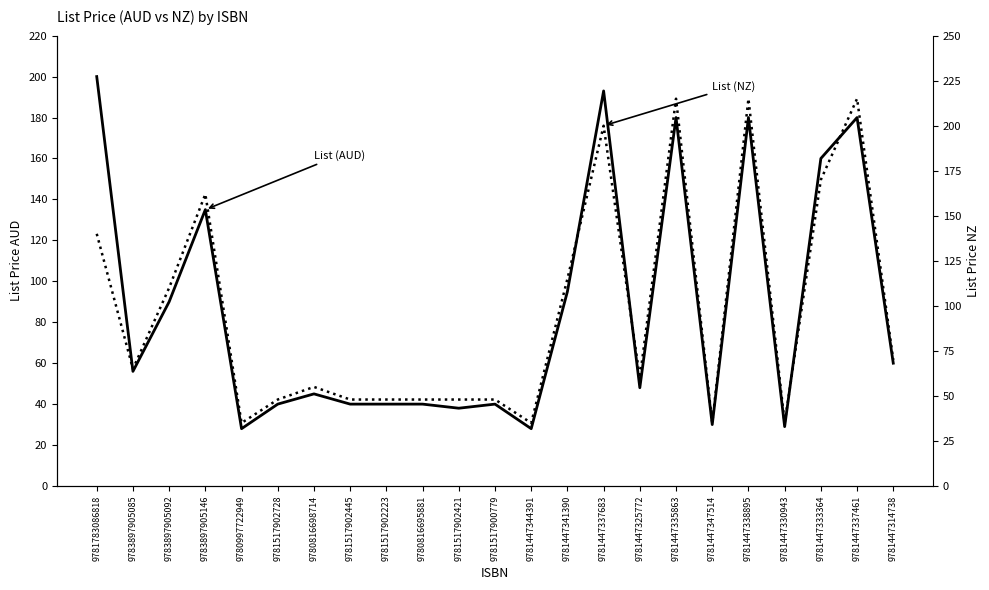

Does the chart have visible grid lines?

No